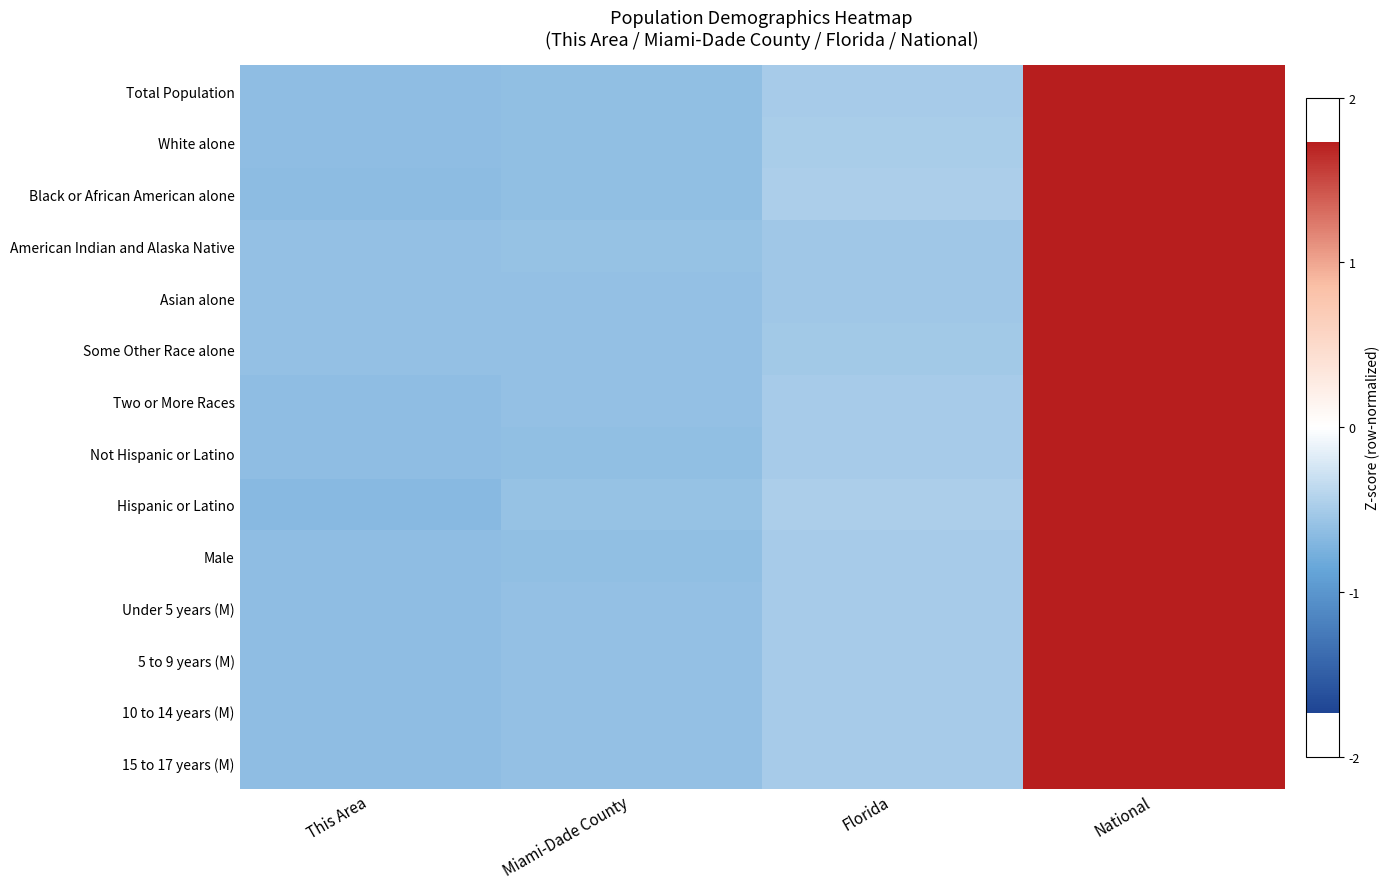

Reading right to left, transcribe all the data shown in this chart.

Total Population: National=1.7	Florida=-0.5	Miami-Dade County=-0.6	This Area=-0.6
White alone: National=1.7	Florida=-0.5	Miami-Dade County=-0.6	This Area=-0.6
Black or African American alone: National=1.7	Florida=-0.5	Miami-Dade County=-0.6	This Area=-0.6
American Indian and Alaska Native: National=1.7	Florida=-0.5	Miami-Dade County=-0.6	This Area=-0.6
Asian alone: National=1.7	Florida=-0.5	Miami-Dade County=-0.6	This Area=-0.6
Some Other Race alone: National=1.7	Florida=-0.5	Miami-Dade County=-0.6	This Area=-0.6
Two or More Races: National=1.7	Florida=-0.5	Miami-Dade County=-0.6	This Area=-0.6
Not Hispanic or Latino: National=1.7	Florida=-0.5	Miami-Dade County=-0.6	This Area=-0.6
Hispanic or Latino: National=1.7	Florida=-0.5	Miami-Dade County=-0.6	This Area=-0.7
Male: National=1.7	Florida=-0.5	Miami-Dade County=-0.6	This Area=-0.6
Under 5 years (M): National=1.7	Florida=-0.5	Miami-Dade County=-0.6	This Area=-0.6
5 to 9 years (M): National=1.7	Florida=-0.5	Miami-Dade County=-0.6	This Area=-0.6
10 to 14 years (M): National=1.7	Florida=-0.5	Miami-Dade County=-0.6	This Area=-0.6
15 to 17 years (M): National=1.7	Florida=-0.5	Miami-Dade County=-0.6	This Area=-0.6